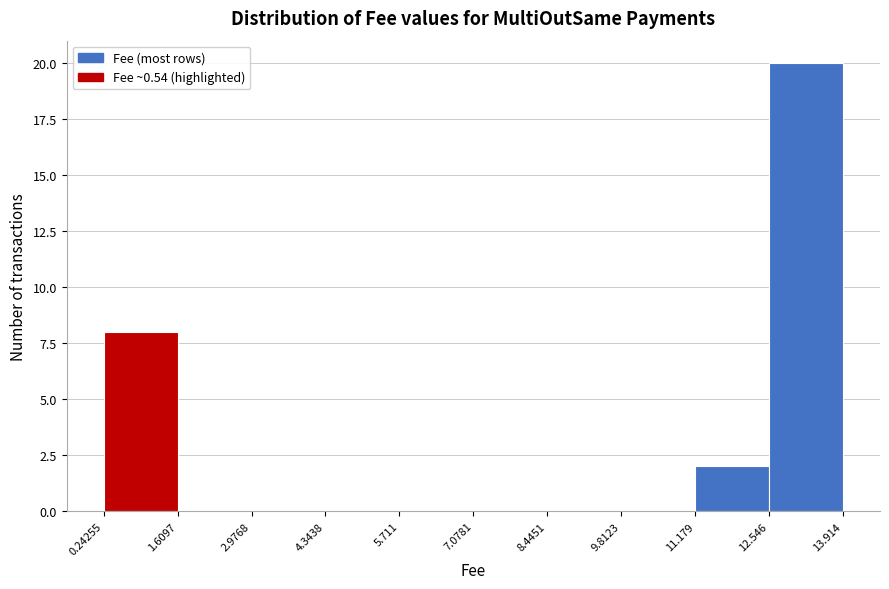

Over which range of the x-axis is the bar tallest?

12.546 to 13.914